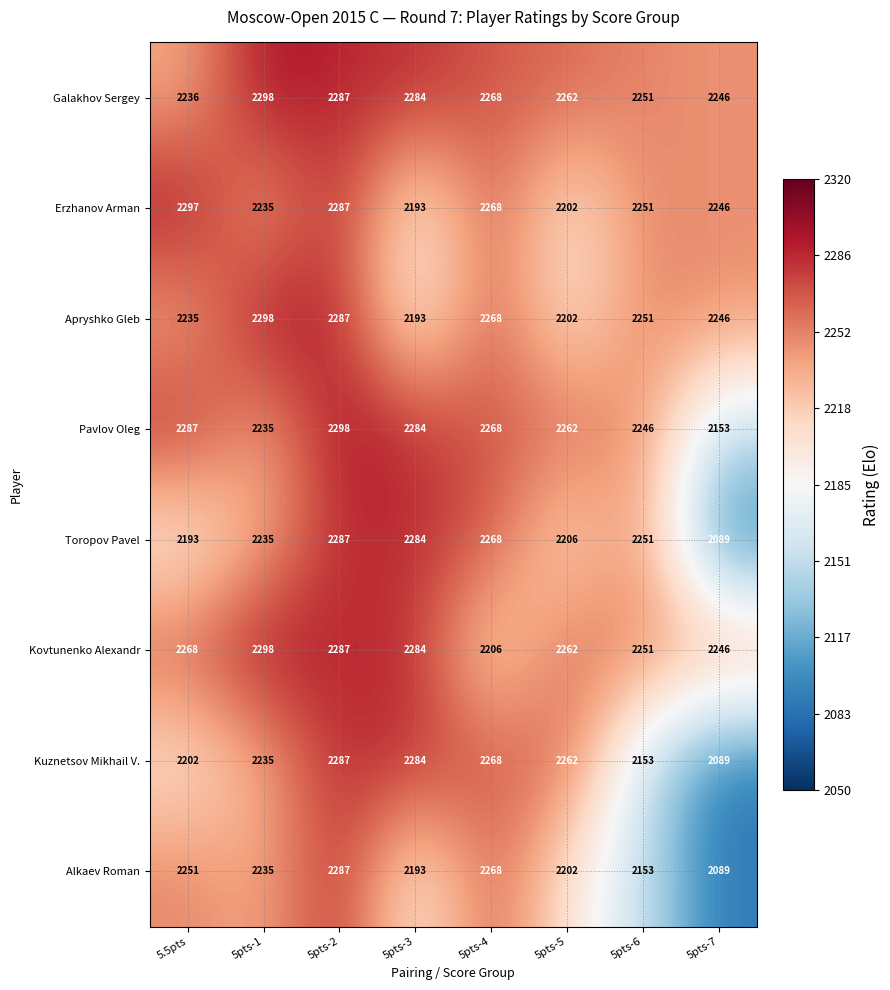

What is the total value across all series at 5.5pts?

17969